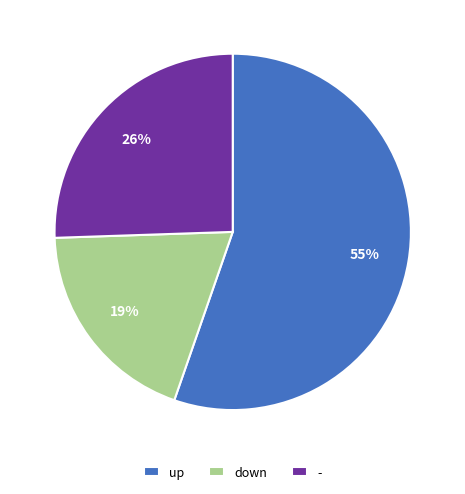

To the nearest percent, what is the difference between the largest and smallest slice percentages?

36%